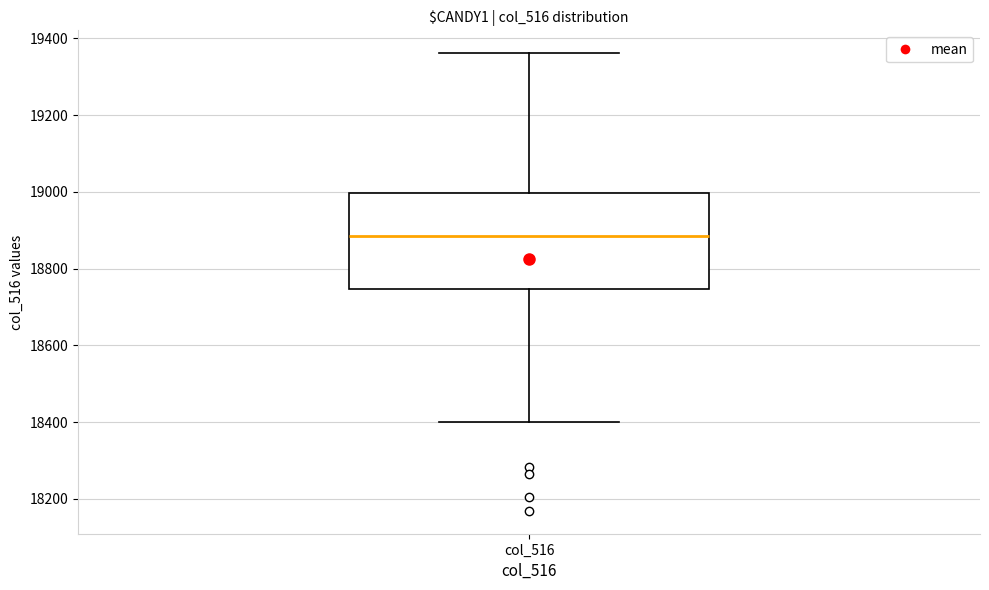

Read this box plot against the y-axis: the position of the median line, the range covered by the box, and the ends of both whiskers. The values are not printed on the chart, so give them approximately, as read against the axis.

median 18880, box 18740 to 19000, whiskers 18400 to 19360